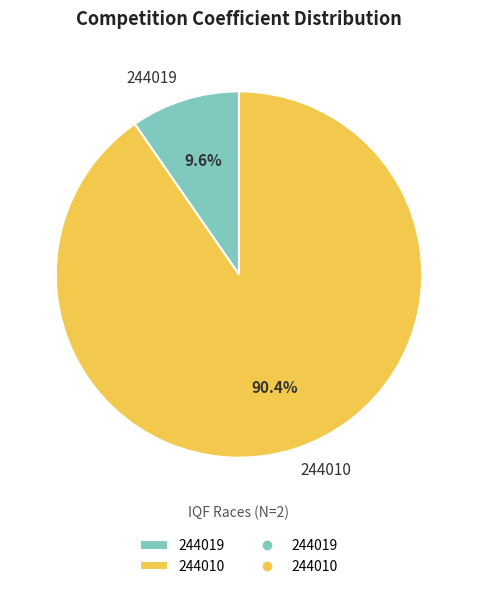

The 244019 slice represents 16% of the pie. True or false?

False